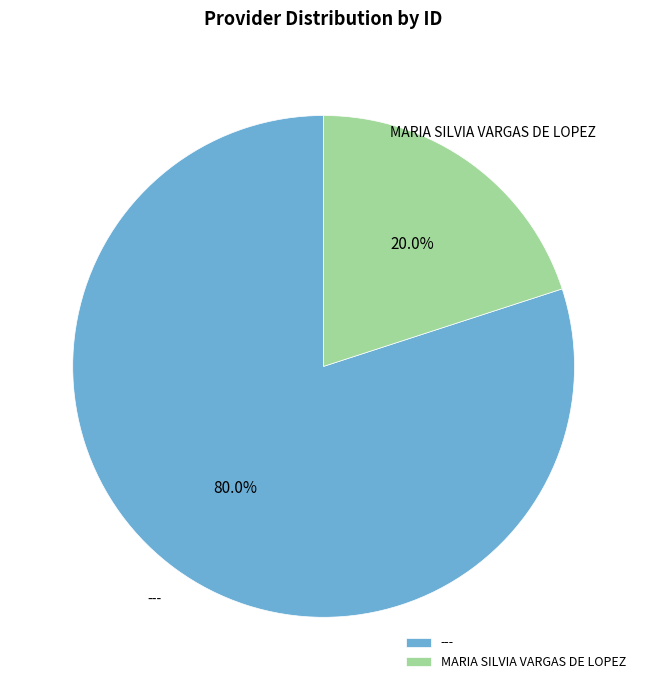

What is the smallest slice in the pie chart?

MARIA SILVIA VARGAS DE LOPEZ